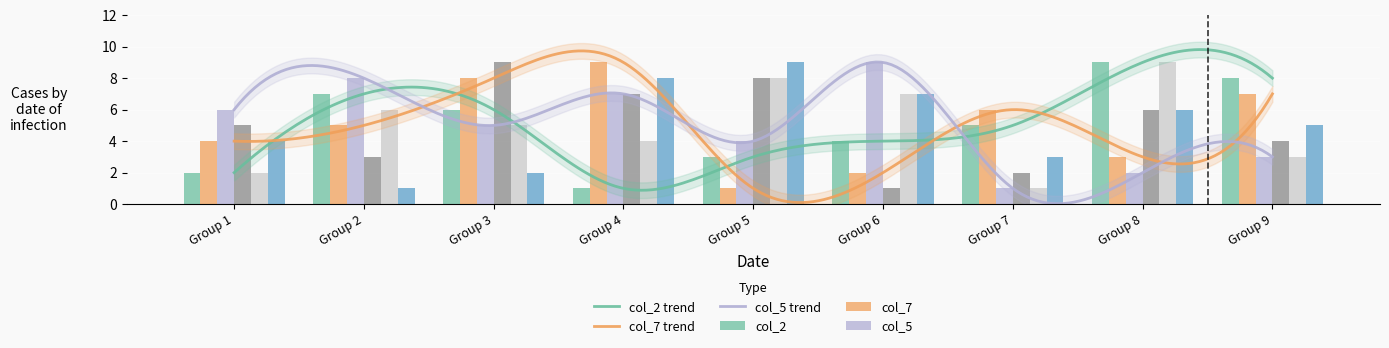

Reading right to left, what are all the values shown in this chart?

col_2: 8	9	5	4	3	1	6	7	2
col_7: 7	3	6	2	1	9	8	5	4
col_5: 3	2	1	9	4	7	5	8	6
col_6: 4	6	2	1	8	7	9	3	5
col_9: 3	9	1	7	8	4	5	6	2
col_3: 5	6	3	7	9	8	2	1	4